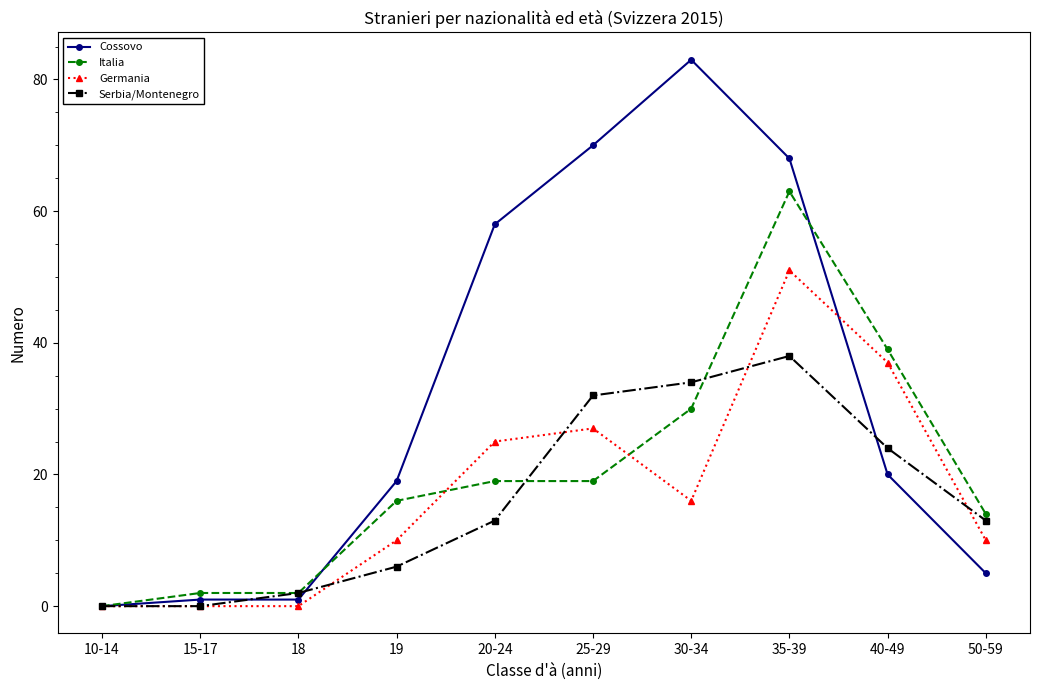

What is the highest value of the Italia series?

63